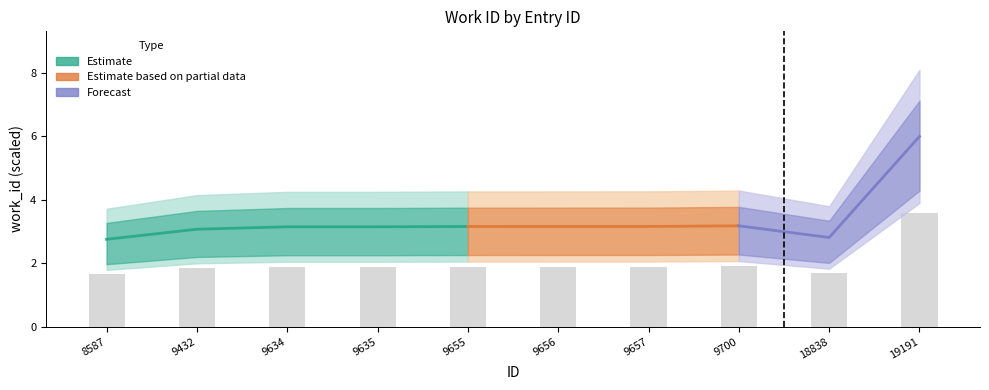

Reading left to right, transcribe all the data shown in this chart.

8587=1.7	9432=1.8	9634=1.9	9635=1.9	9655=1.9	9656=1.9	9657=1.9	9700=1.9	18838=1.7	19191=3.6